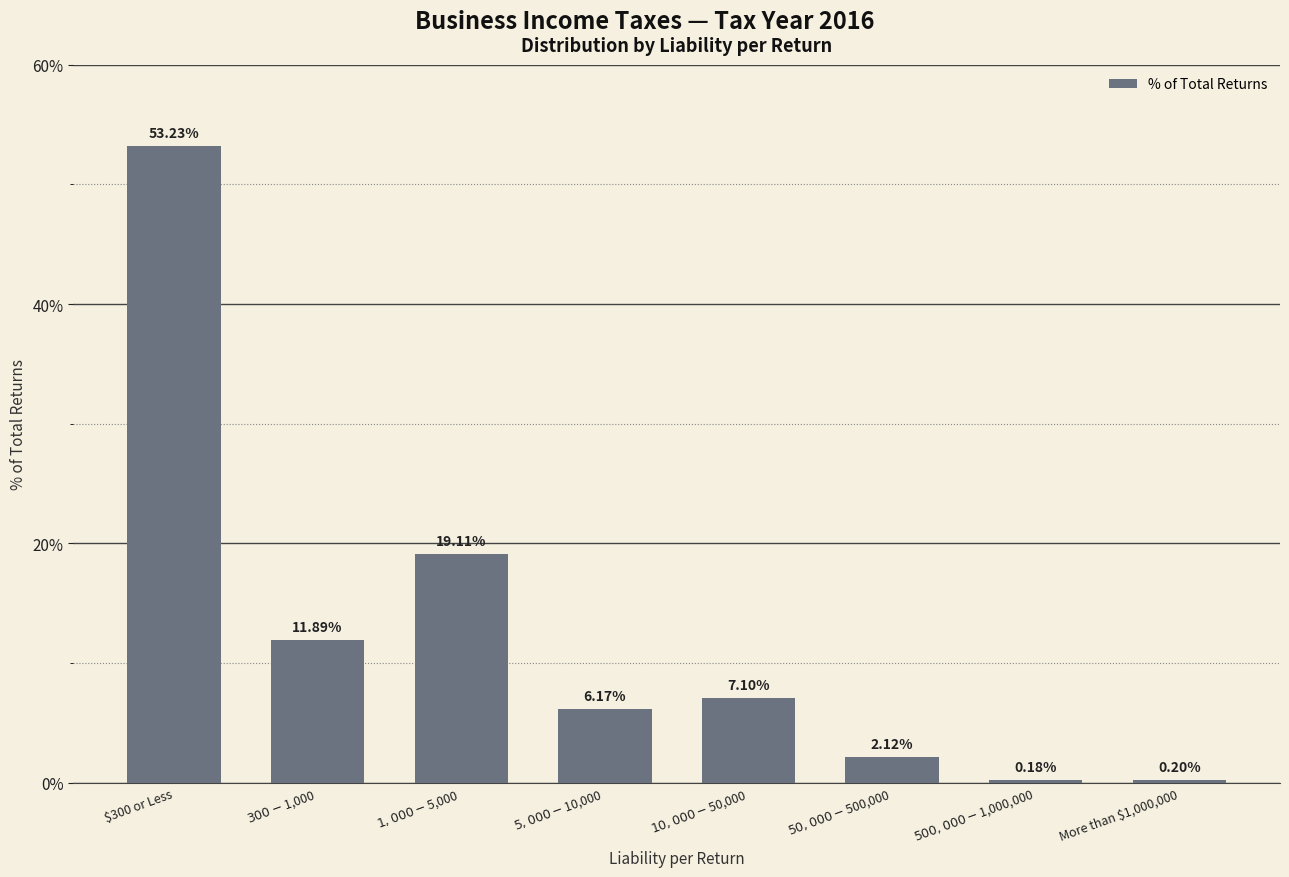

The value at $300 or Less is 53.2. True or false?

True